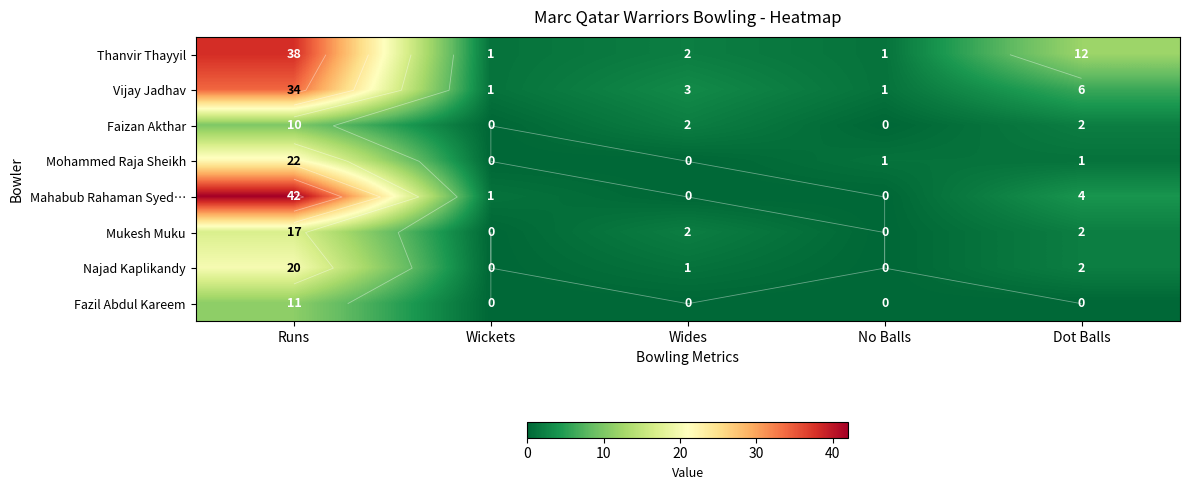

At Dot Balls, list the series in order from smallest to largest.

Fazil Abdul Kareem, Mohammed Raja Sheikh, Faizan Akthar, Mukesh Muku, Najad Kaplikandy, Mahabub Rahaman Syed…, Vijay Jadhav, Thanvir Thayyil